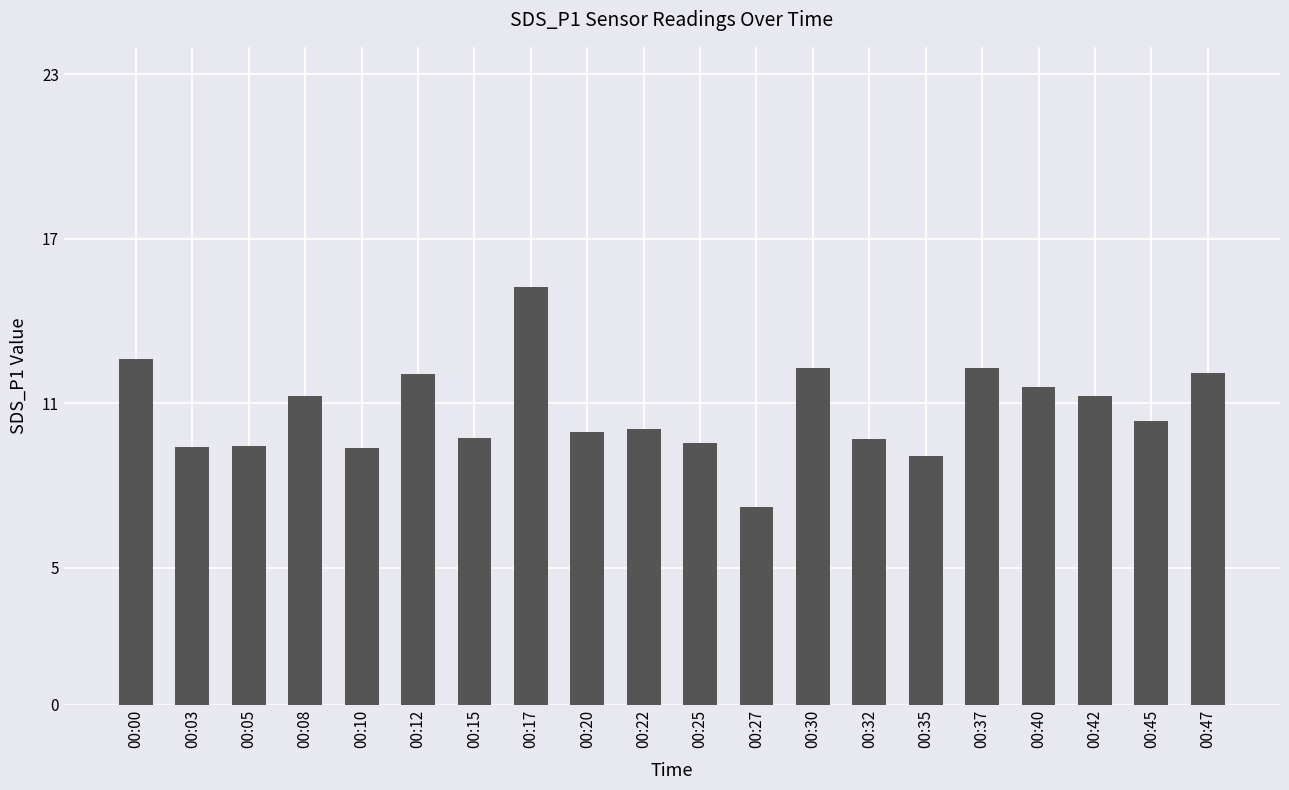

Which has a higher value, 00:27 or 00:32?

00:32